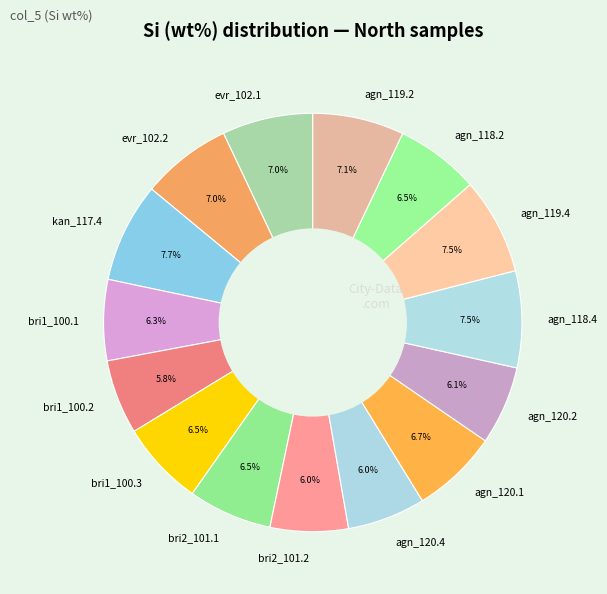

Does any single category account for the majority?

No